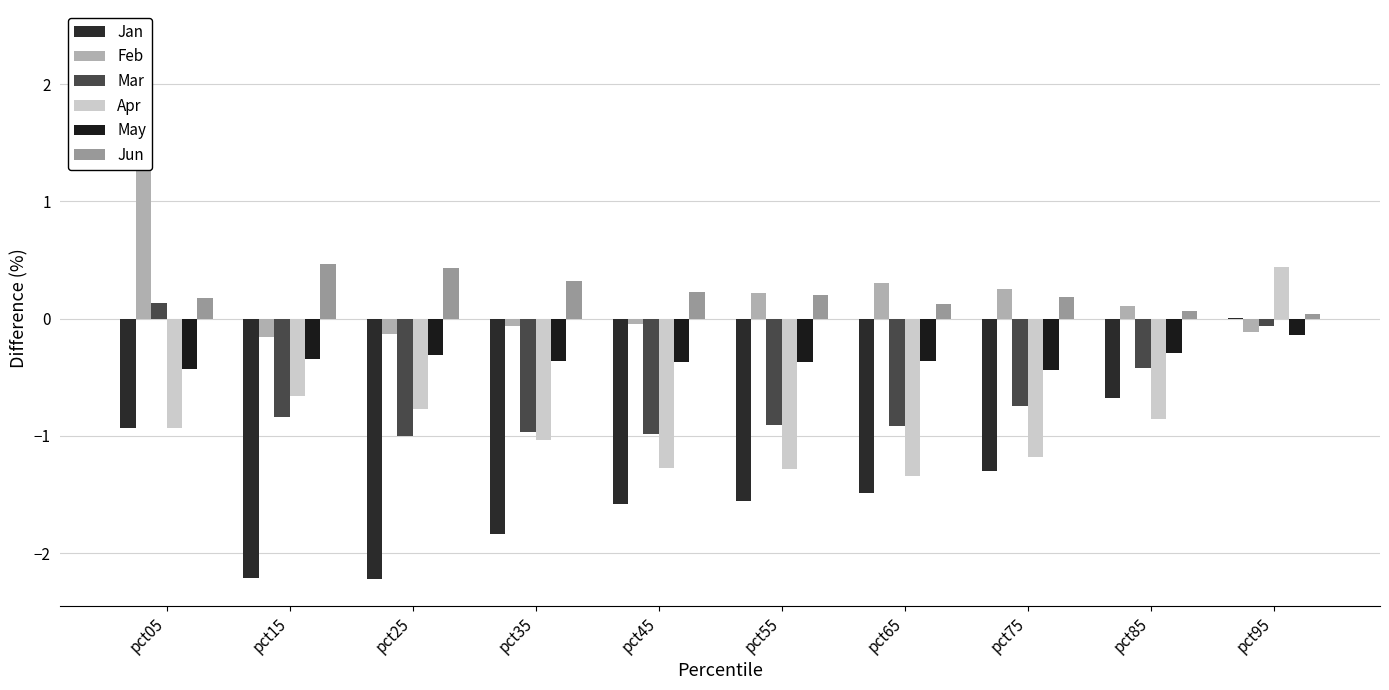

What is the average value of the May series?

-0.3